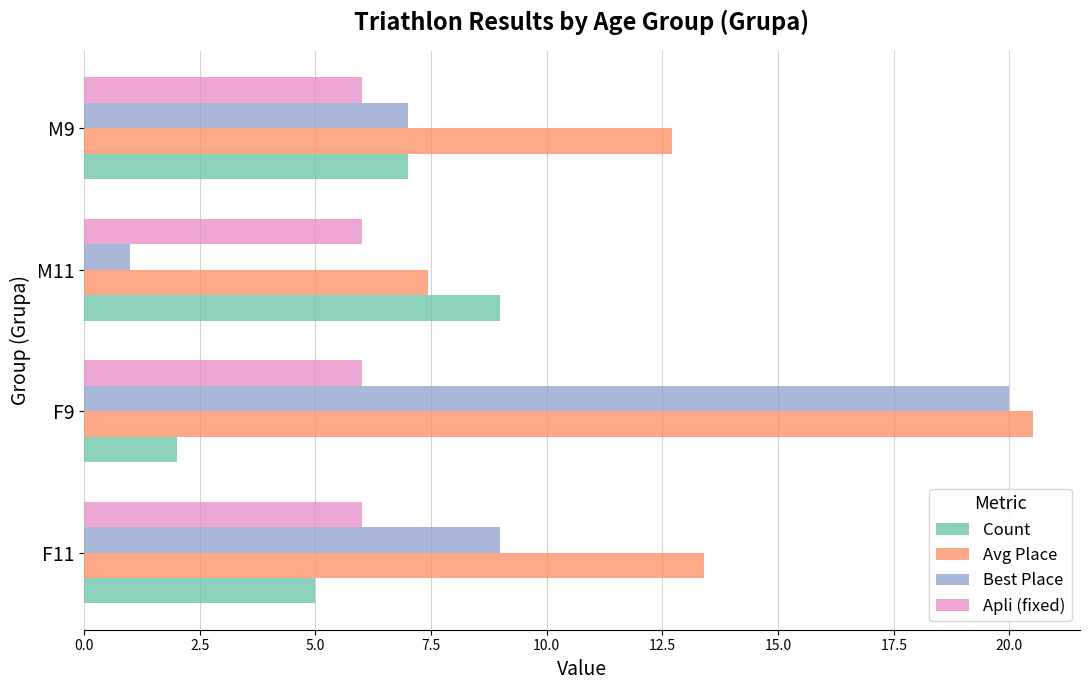

List the labels in order of Avg Place value, largest first.

F9, F11, M9, M11